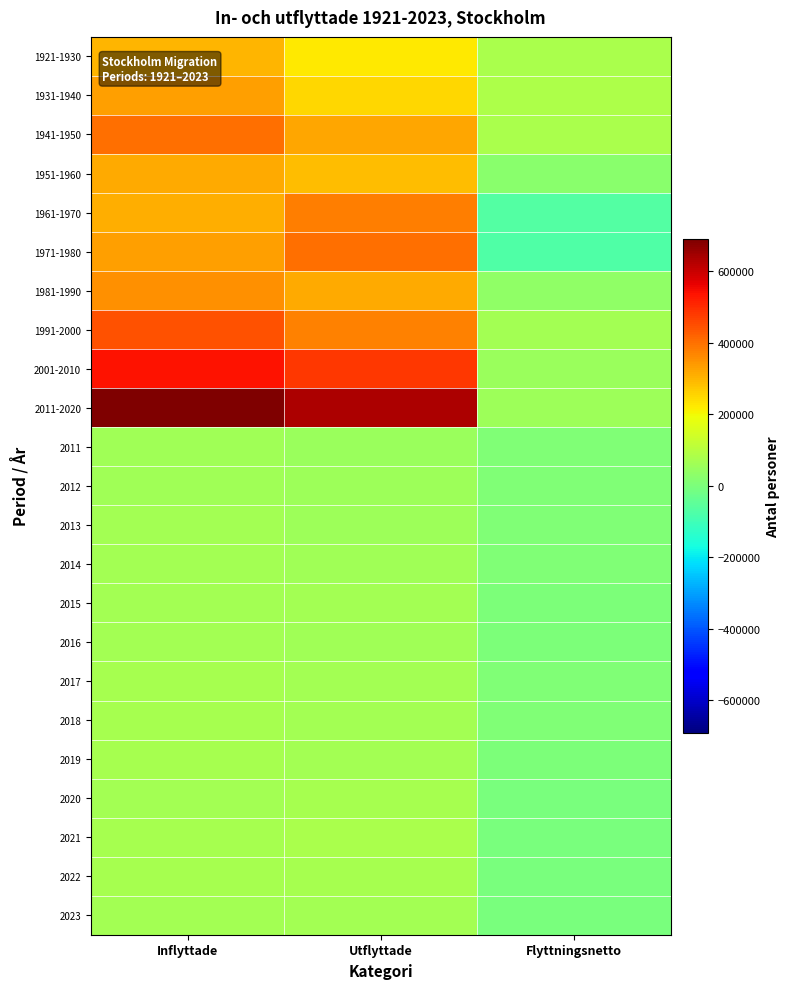

At which category does the chart reach its peak across all series?

Inflyttade